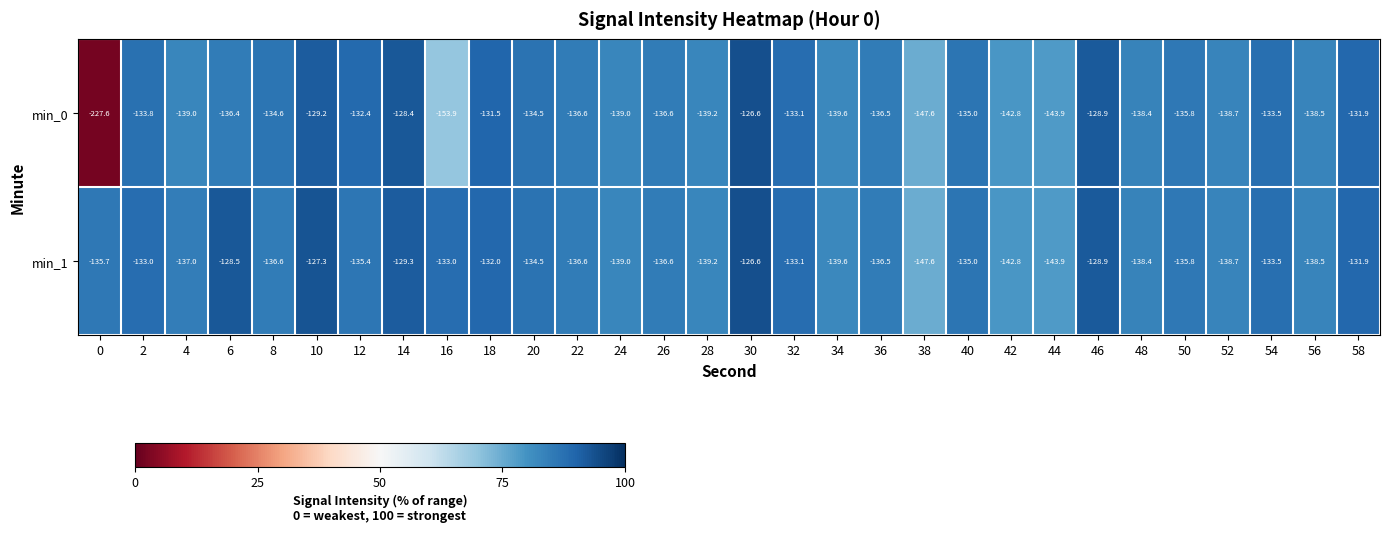

The value of min_1 at 32 is -133.1. True or false?

True